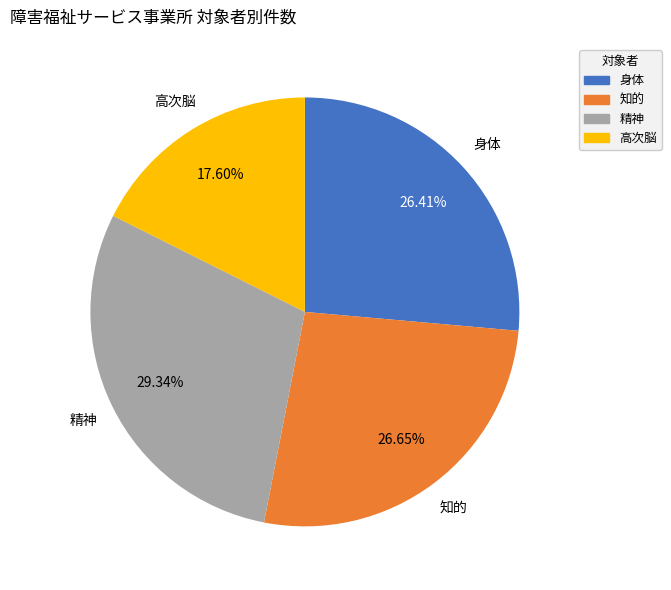

Is 知的 the majority of the pie?

No